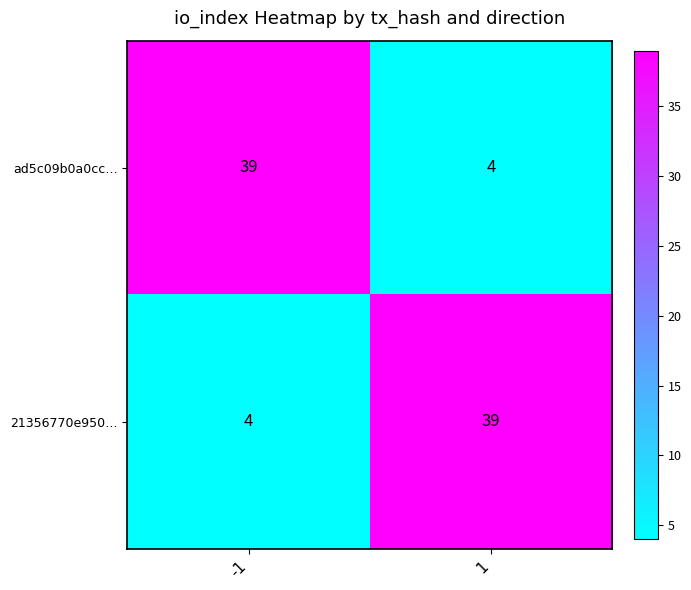

How many categories are shown in the chart?

2